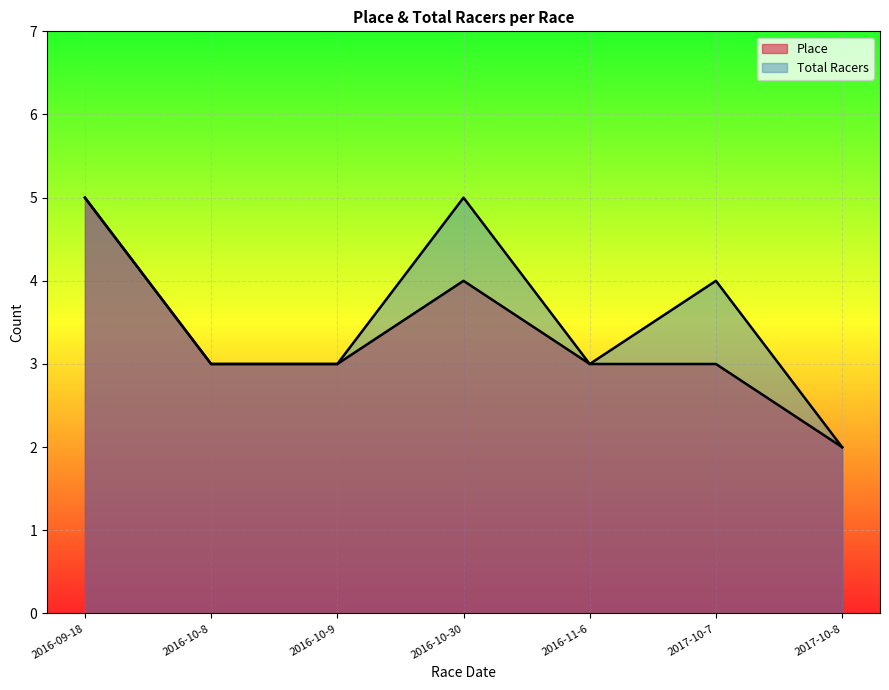

Between 2016-10-9 and 2016-10-30, which series saw the biggest shift?

Total Racers